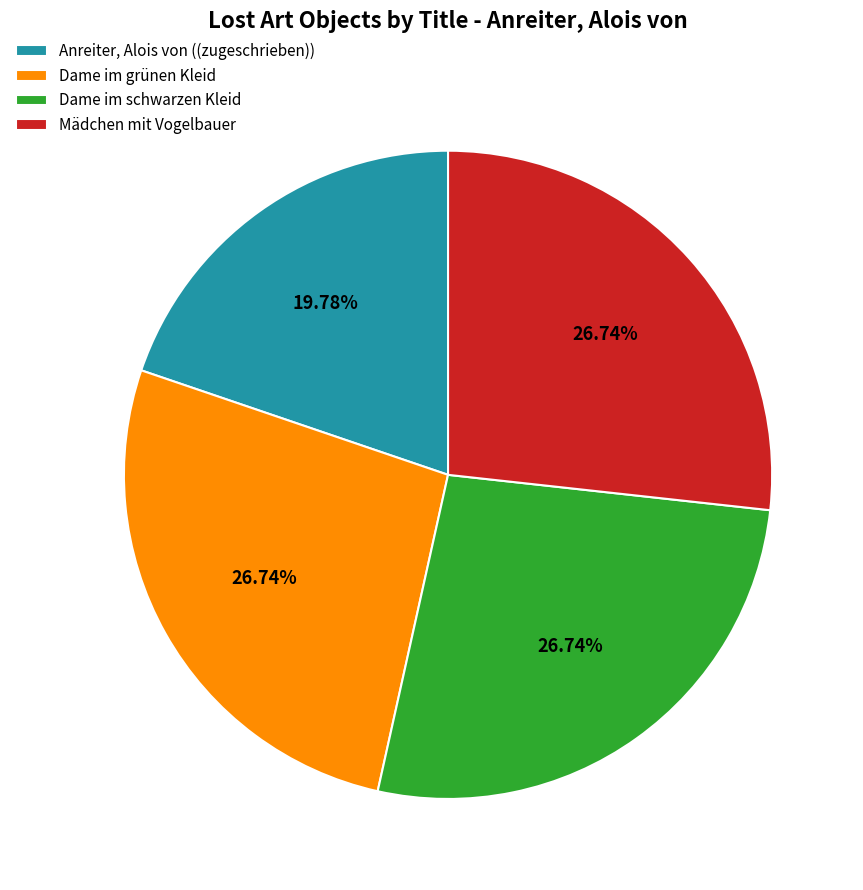

How many segments does this pie chart have?

4